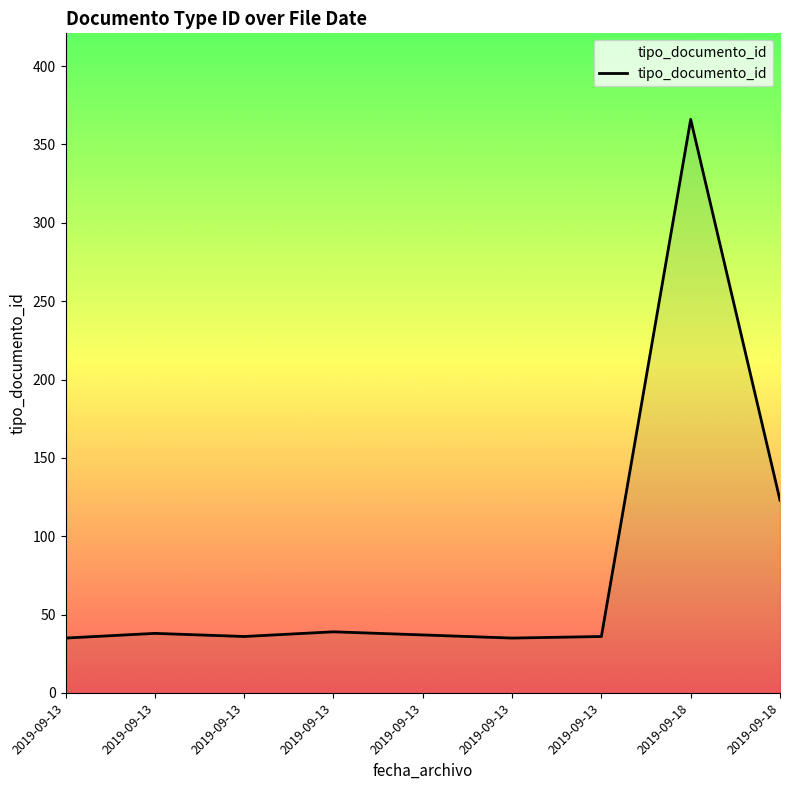

At which category does the chart reach its minimum across all series?

2019-09-13 06:58:54